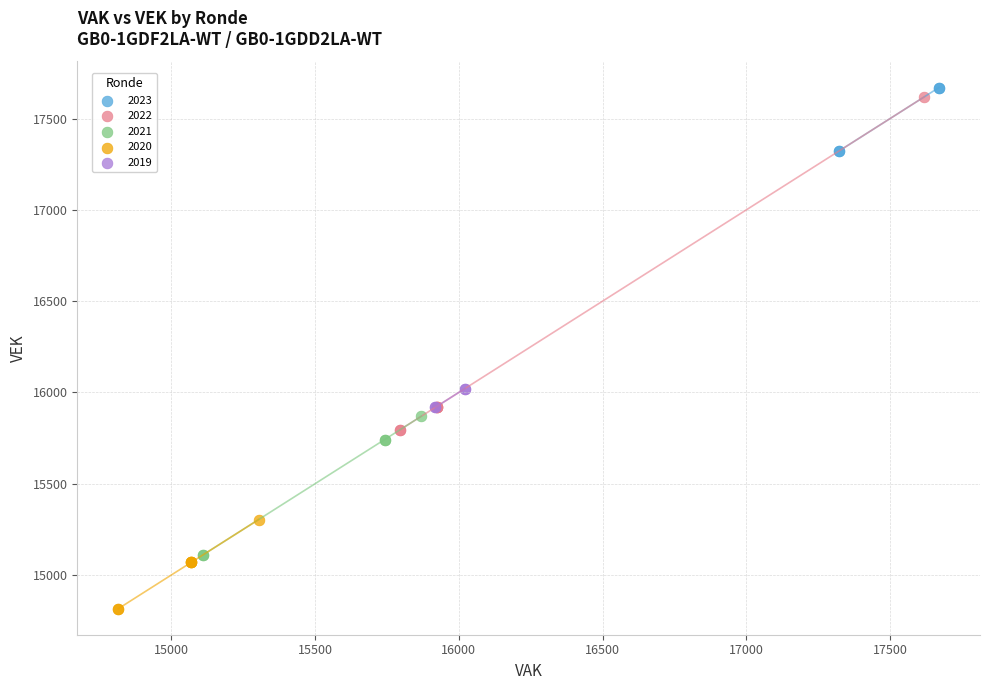

Which series contains the lowest Y value?

2020